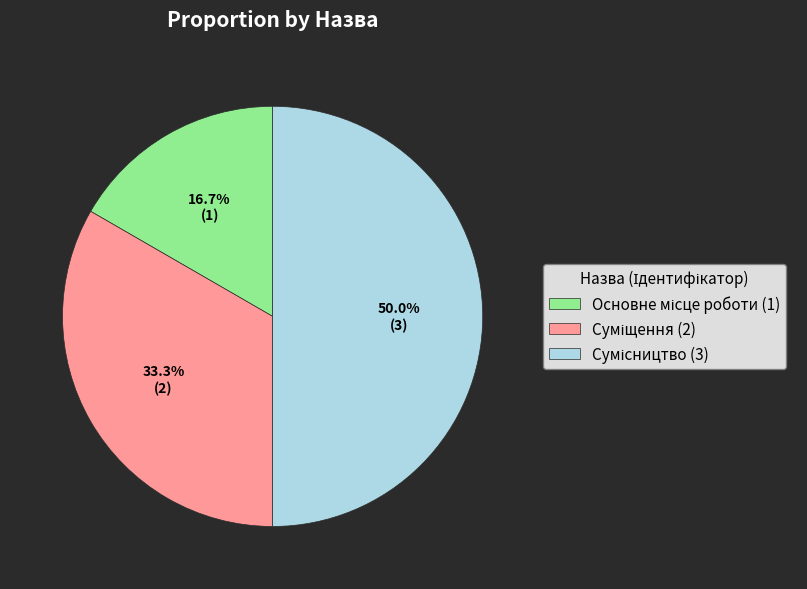

How many slices are in this pie chart?

3